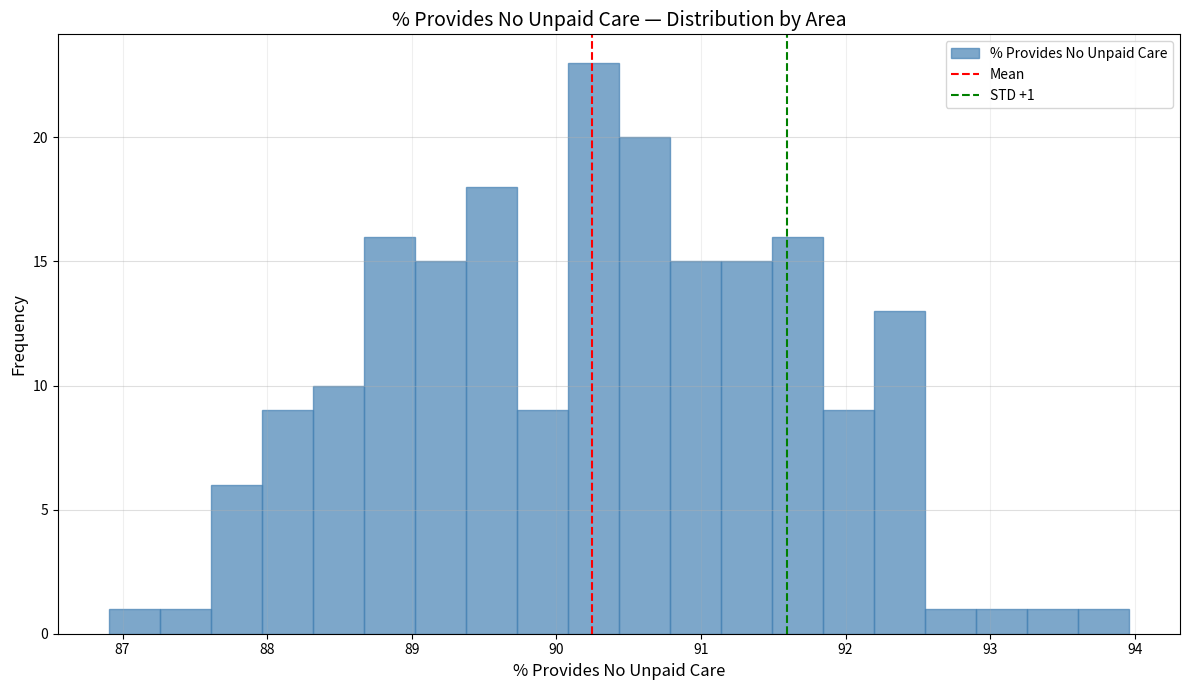

Read against the x-axis, roughly where is the centre of the tallest bar?

90.3